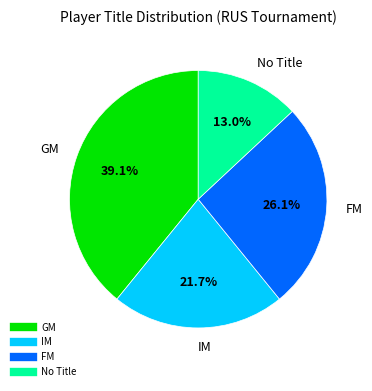

Does any single category account for the majority?

No